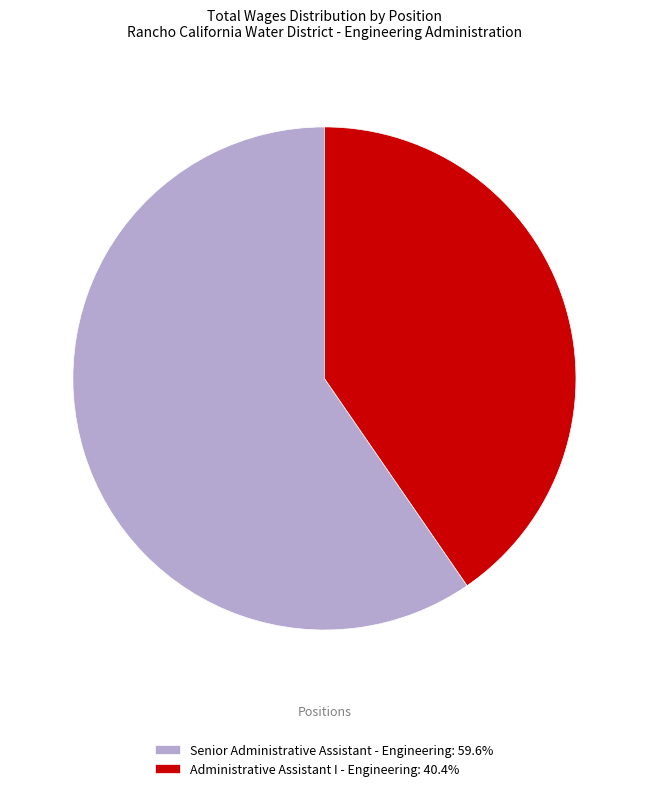

Count the number of slices in the pie.

2